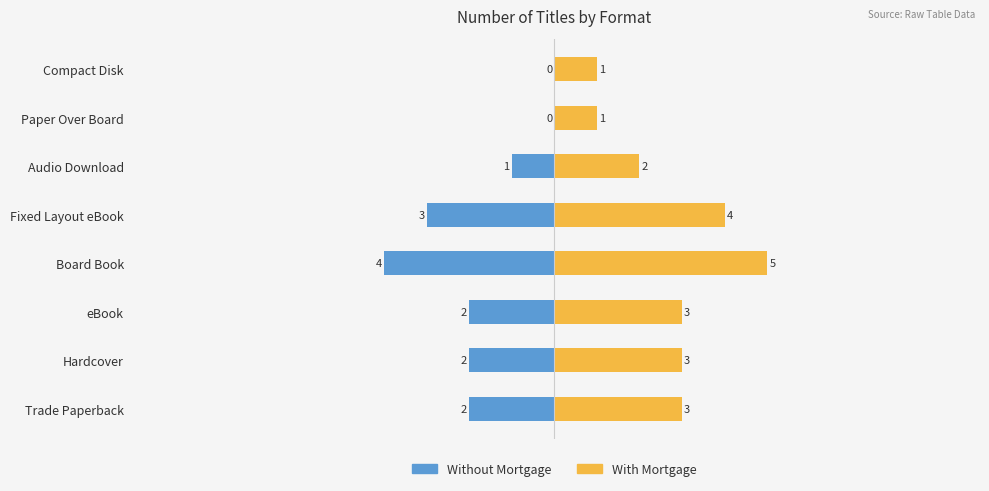

Is it true that With Mortgage equals 2 at Compact Disk?

False